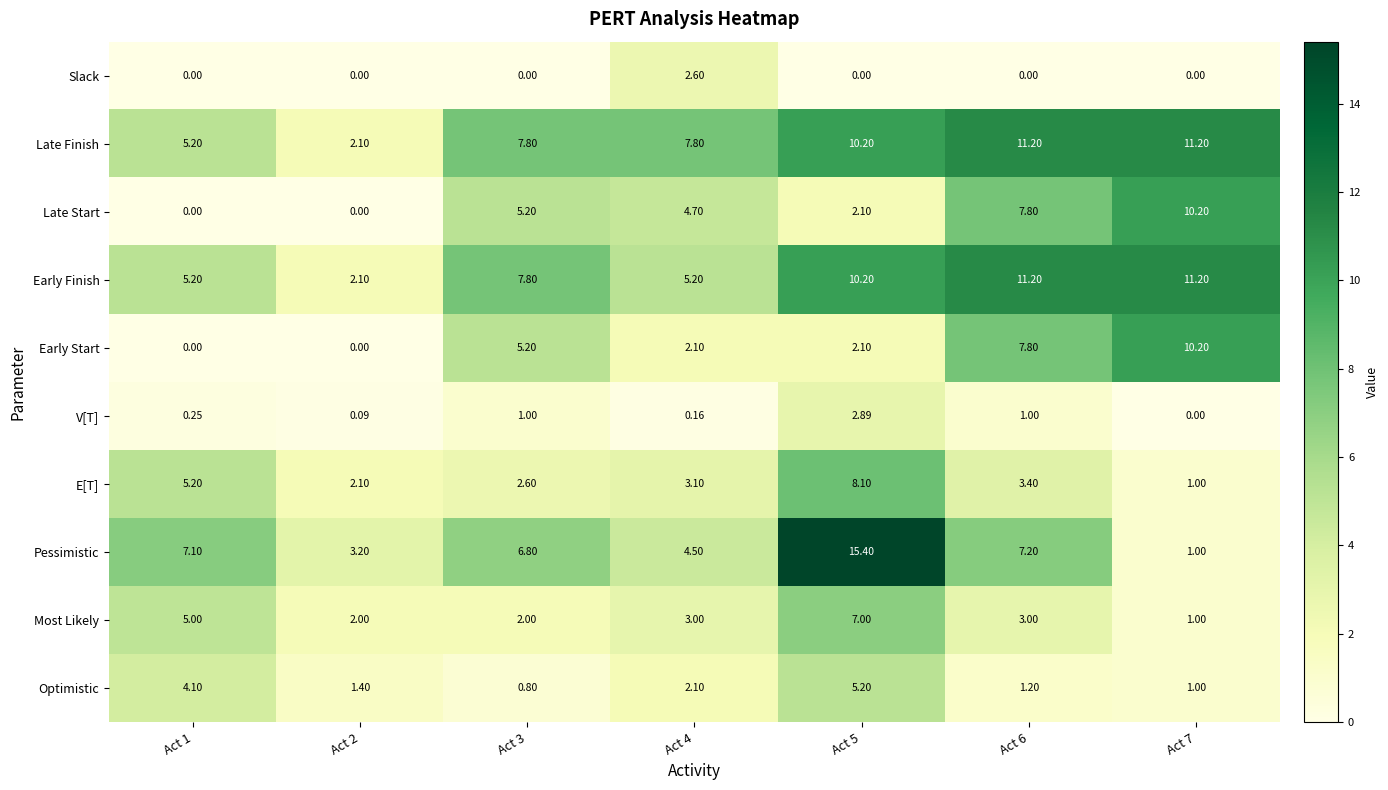

Which series has the widest spread of values?

Pessimistic